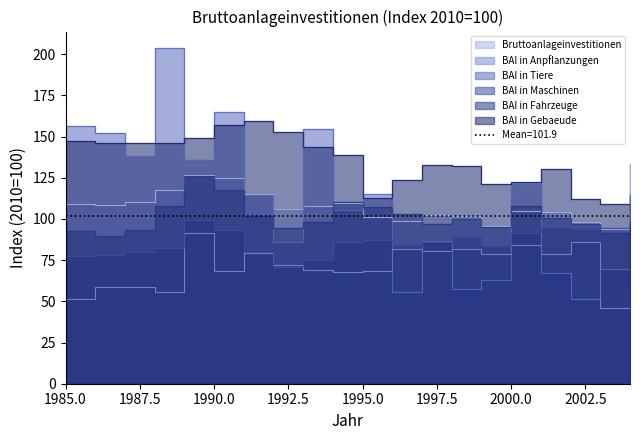

Rank the series at 1992 from highest to lowest value.

BAI in Gebaeude, Bruttoanlageinvestitionen, BAI in Fahrzeuge, BAI in Tiere, BAI in Anpflanzungen, BAI in Maschinen